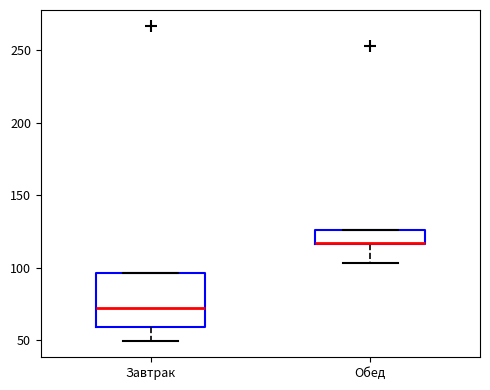

Reading left to right, read every box against the y-axis: the position of its median line, the range the box covers, and the ends of its whiskers. The values are not printed on the chart, so give them approximately, as read against the axis.

Завтрак: median 70, box 60 to 95, whiskers 50 to 95
Обед: median 115, box 115 to 125, whiskers 105 to 125